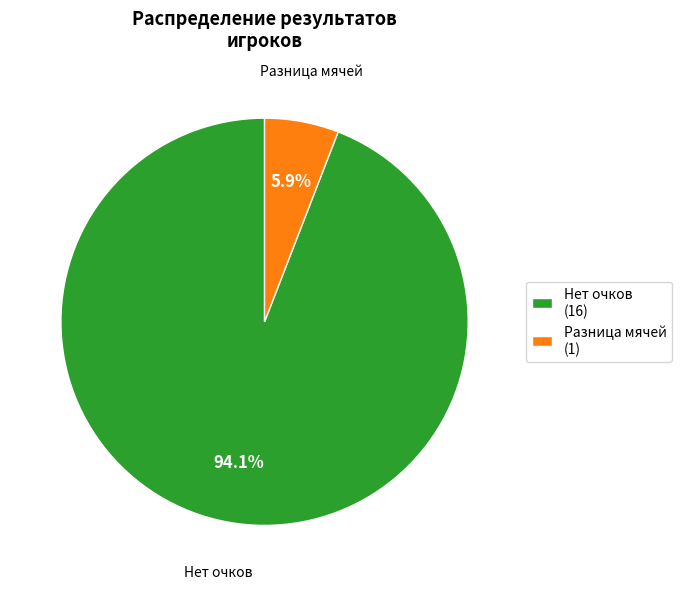

How many slices are in this pie chart?

2